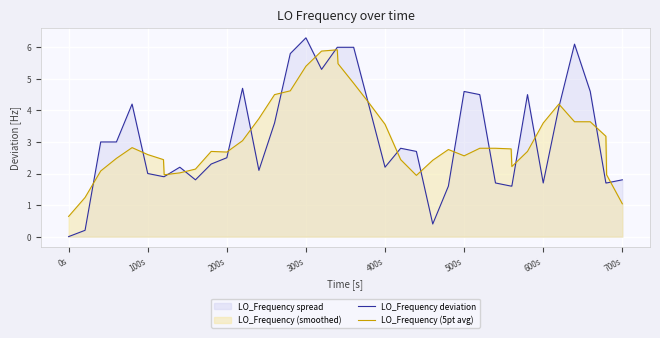

Is it true that LO_Frequency deviation equals 3.0 at 400s?

False